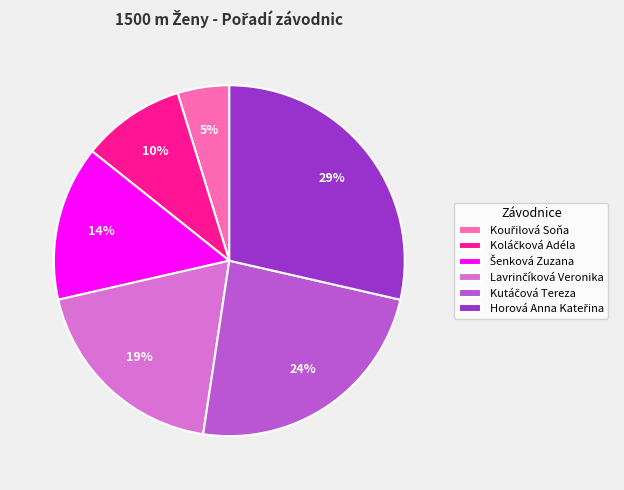

To the nearest percent, what is the difference between the largest and smallest slice percentages?

24%